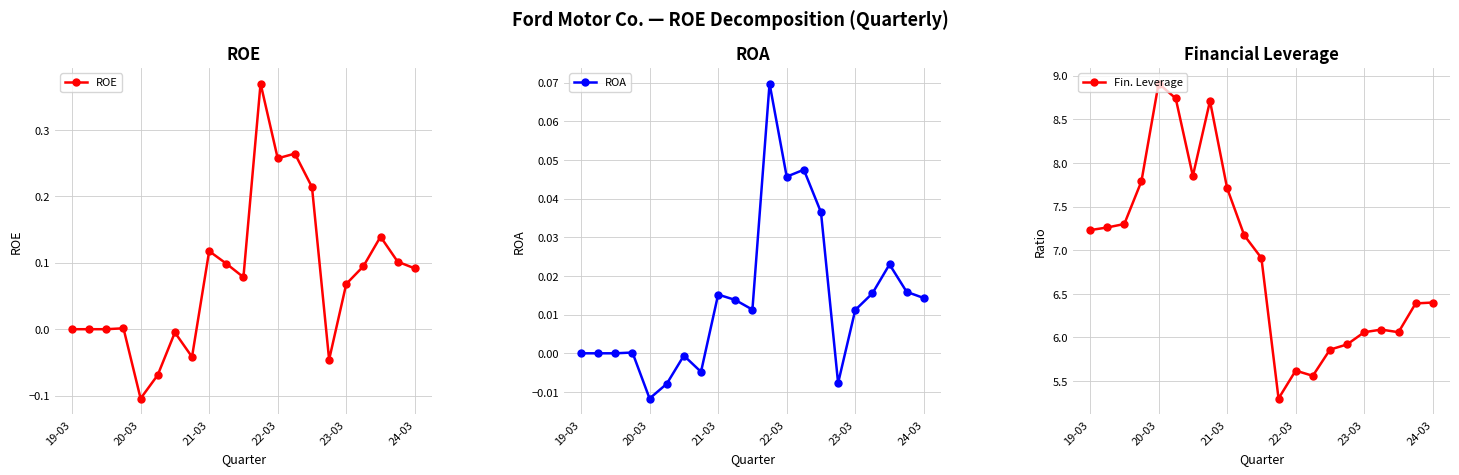

Which series has the largest total across all categories?

Fin. Leverage